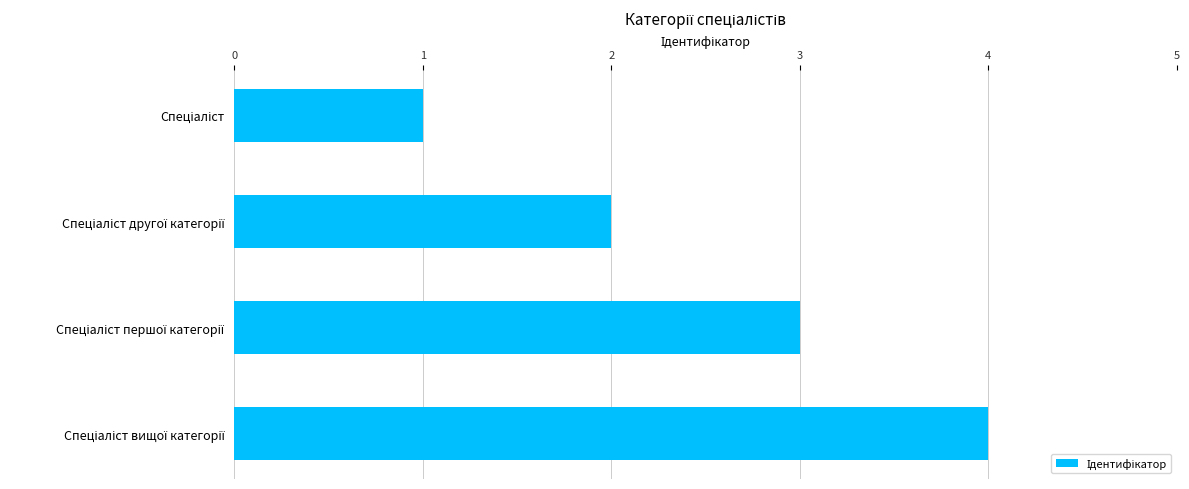

How many values are below 3?

2